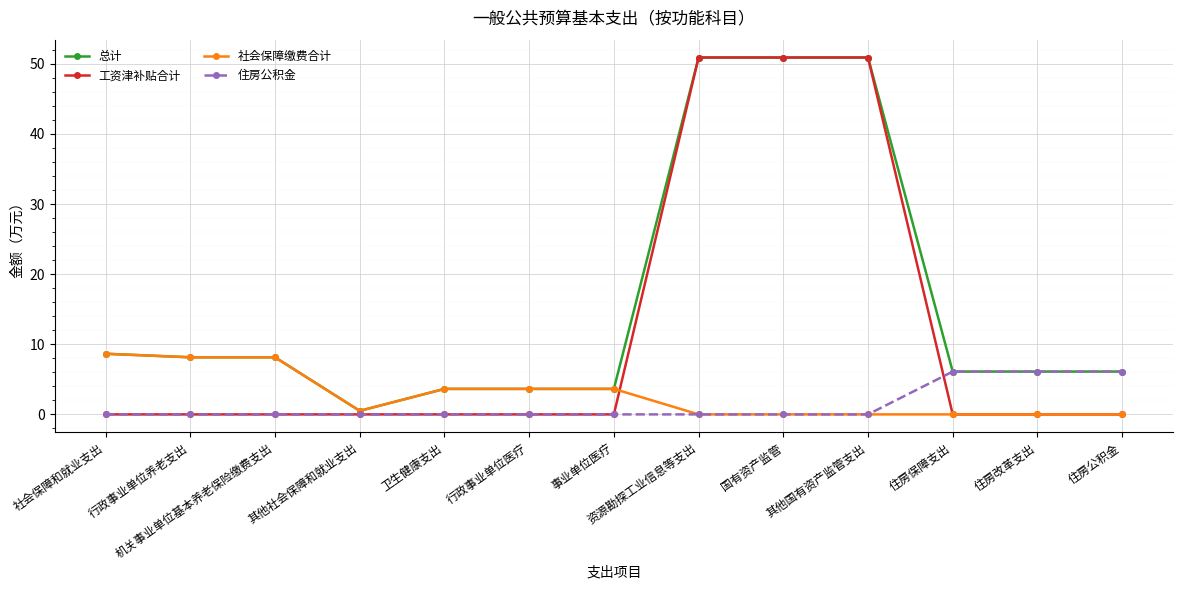

Count the number of categories in the chart.

13